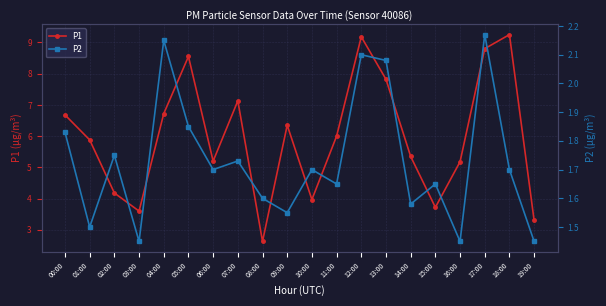

Is it true that P1 equals 6.7 at 00:00?

True